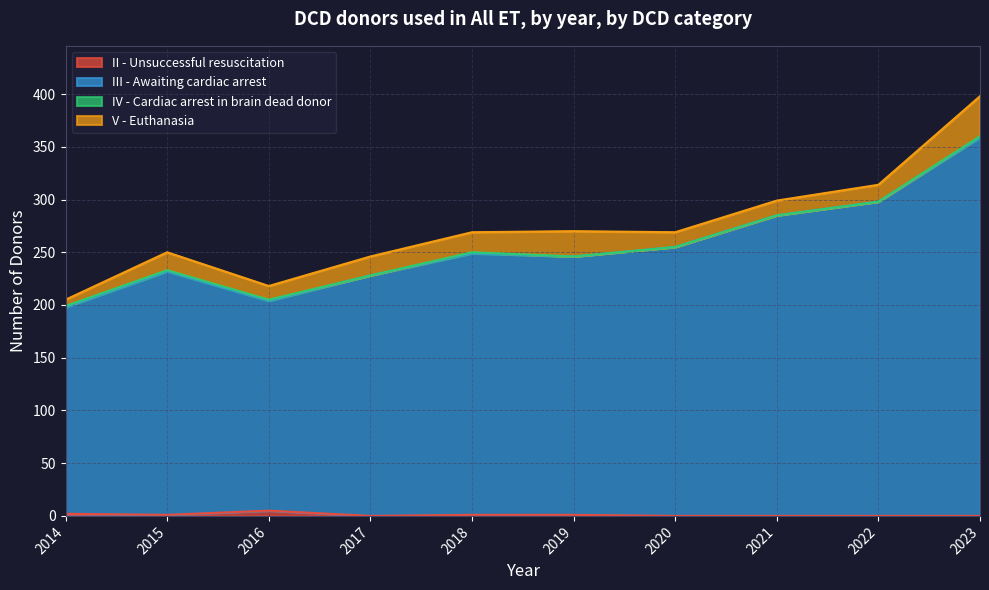

What is the total value across all series at 2022?

314